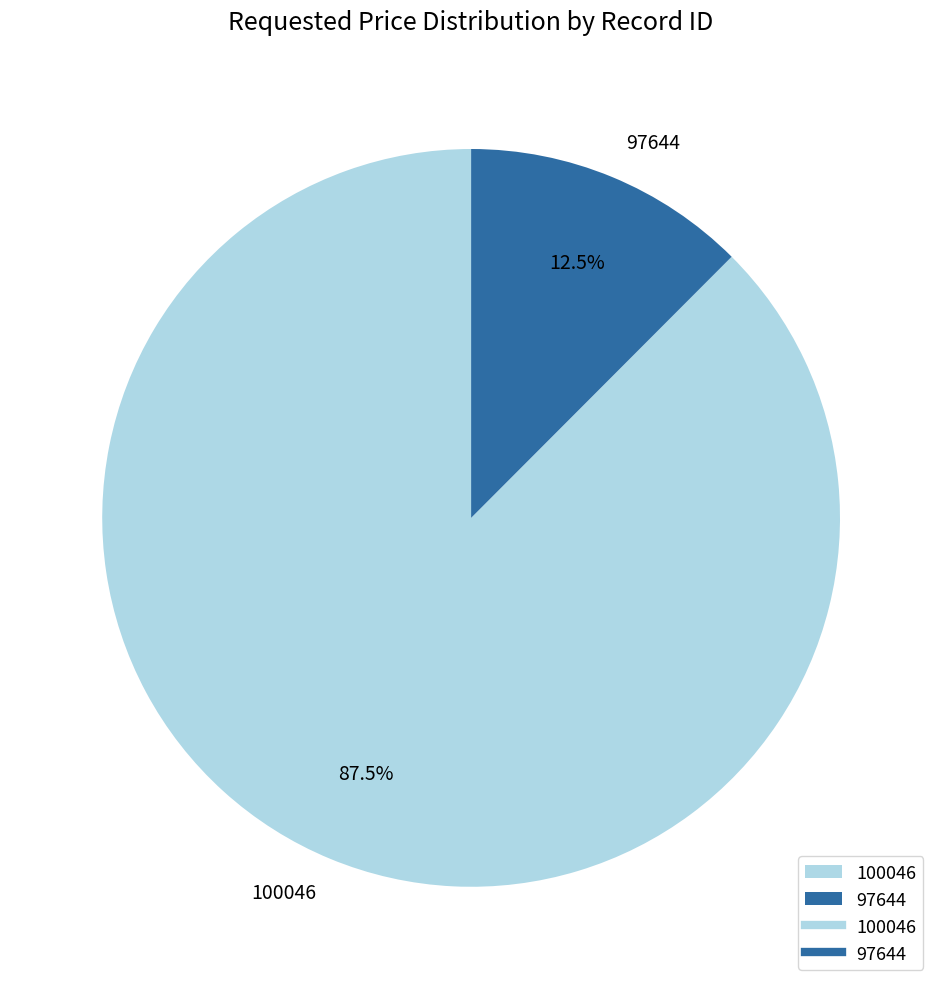

Does 100046 account for over 50% of the chart?

Yes